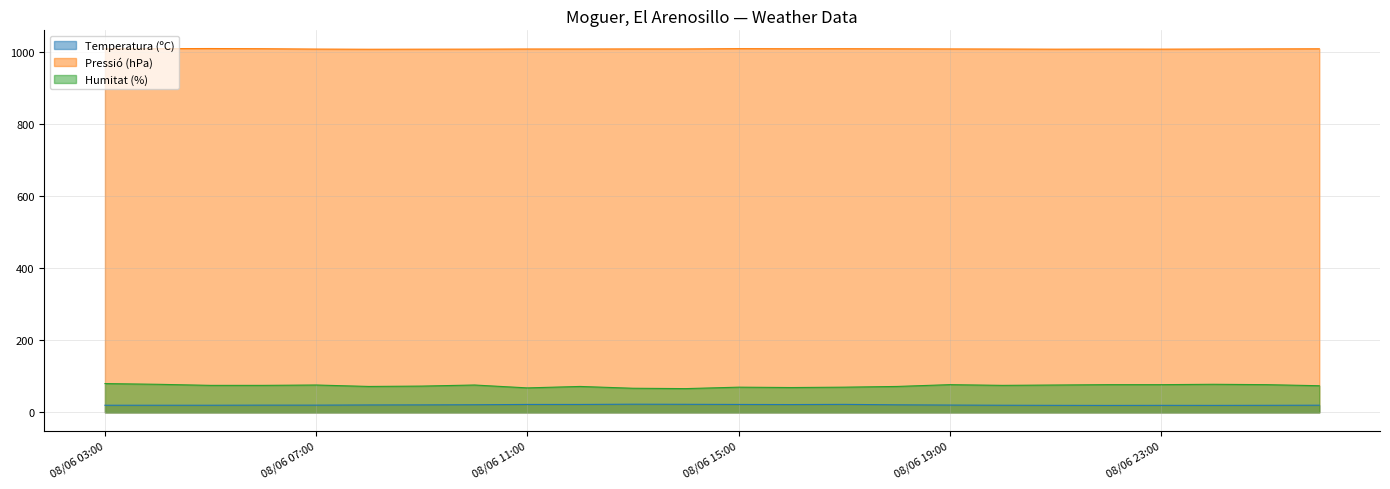

True or false: Temperatura (ºC) has more than 2 interior local peaks.

True